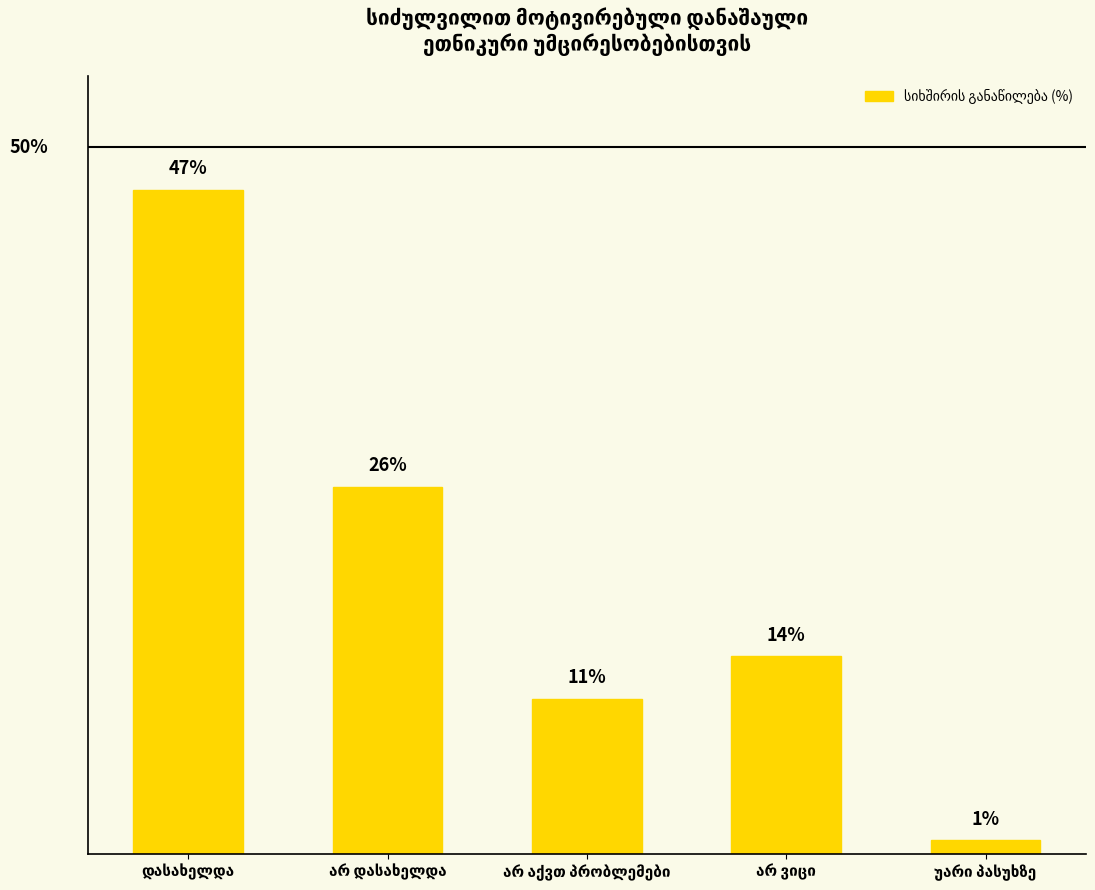

Are the bars horizontal?

No